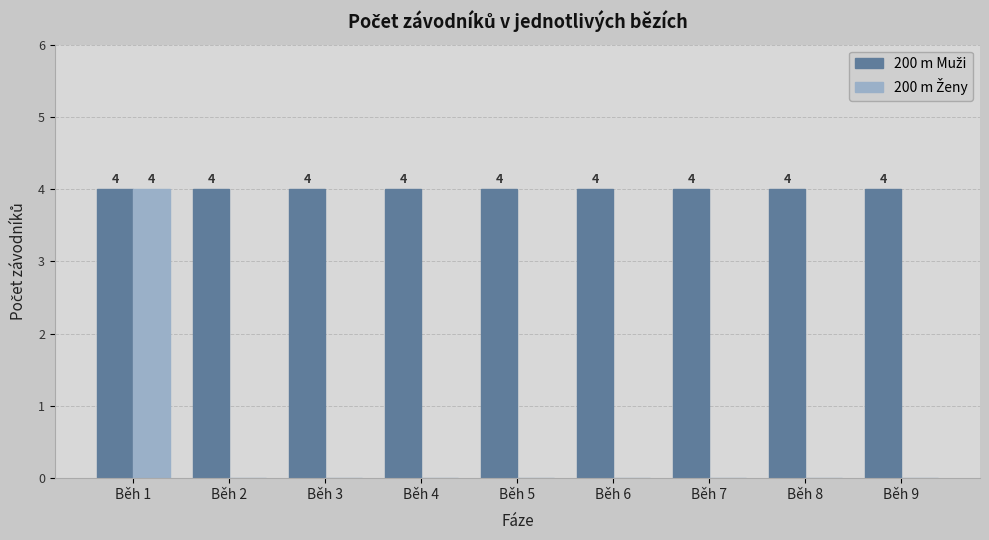

What is the total value across all series at Běh 6?

4